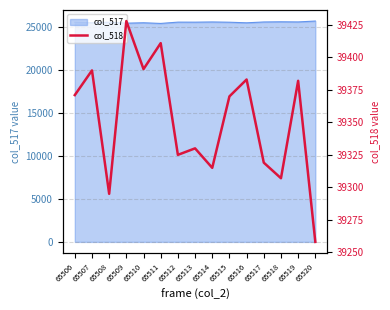

What is the sum of all values?

590275